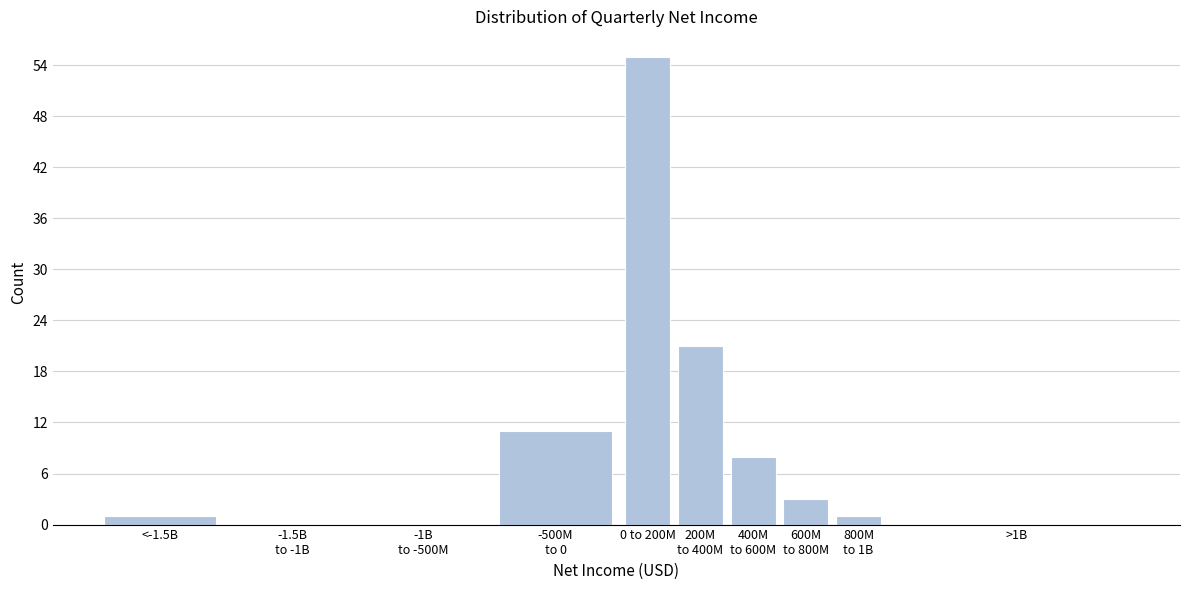

The chart shows a value of 1 at <-1.5B. True or false?

True